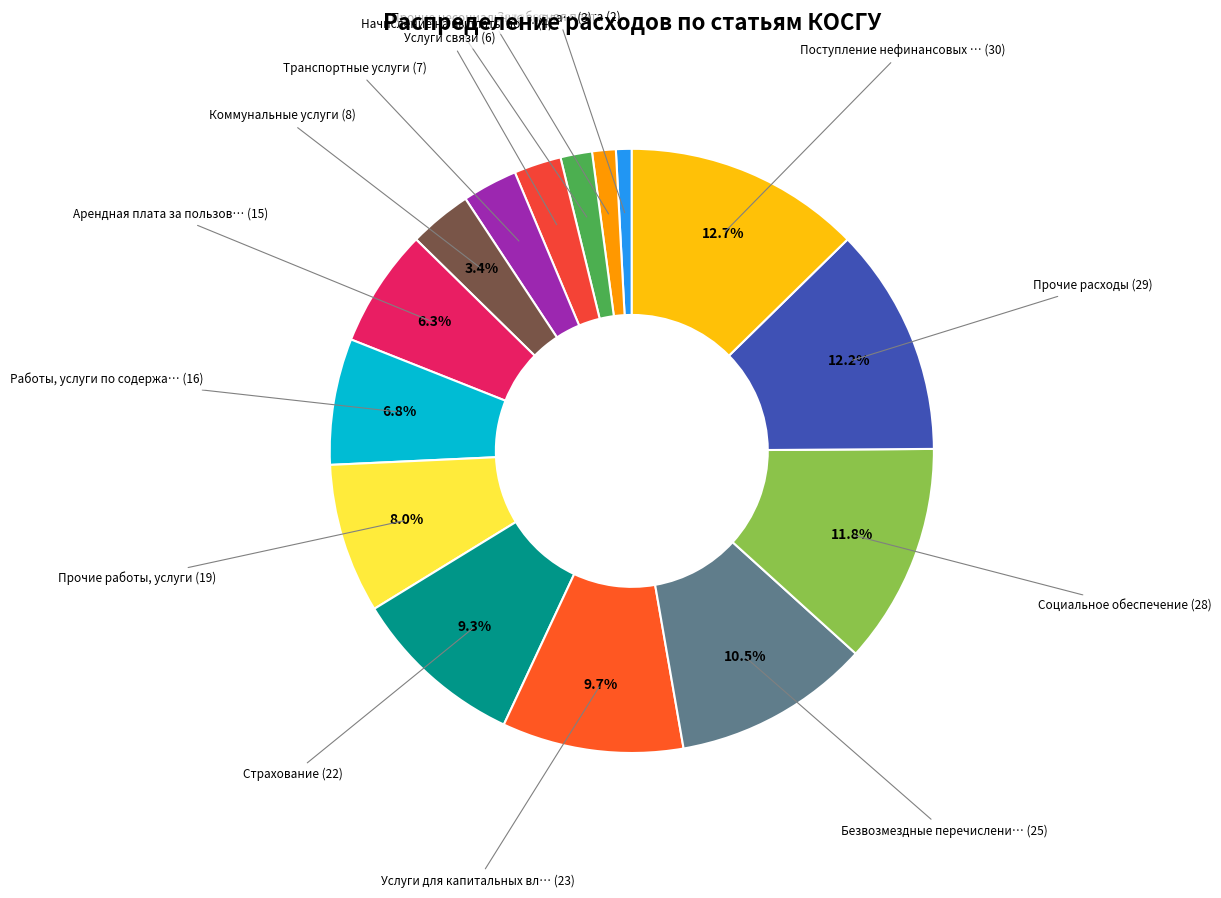

Which slice is the smallest?

Заработная плата (211)